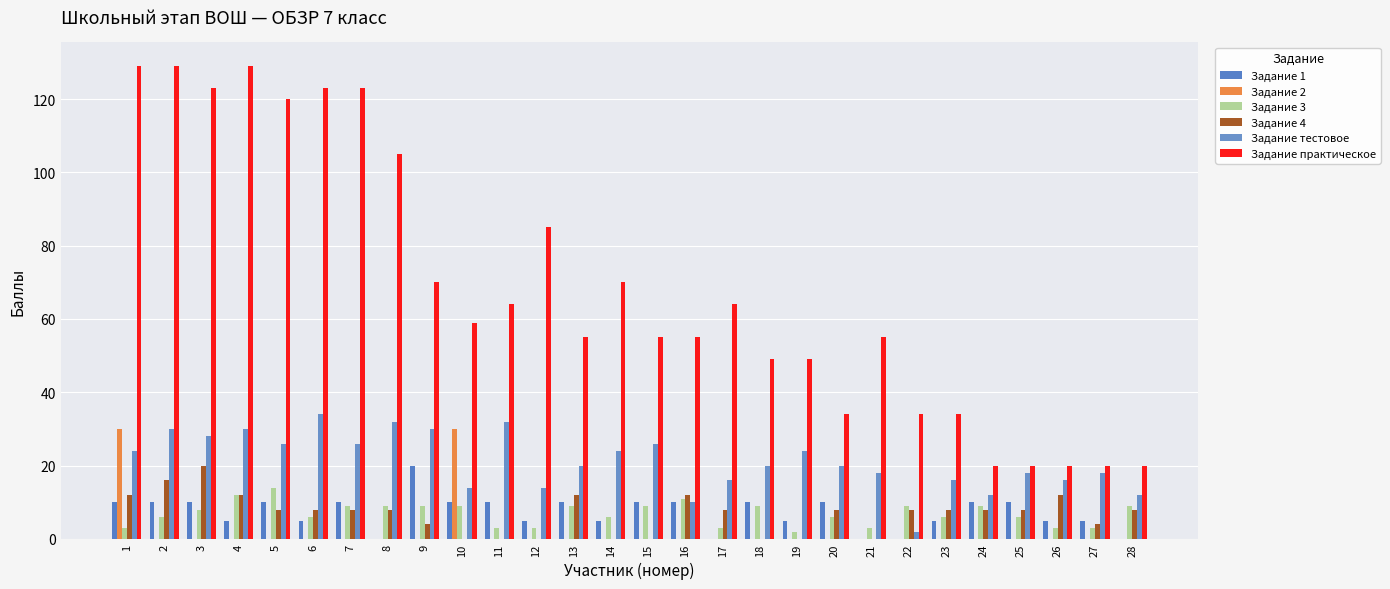

At 26, list the series in order from smallest to largest.

Задание 2, Задание 3, Задание 1, Задание 4, Задание тестовое, Задание практическое